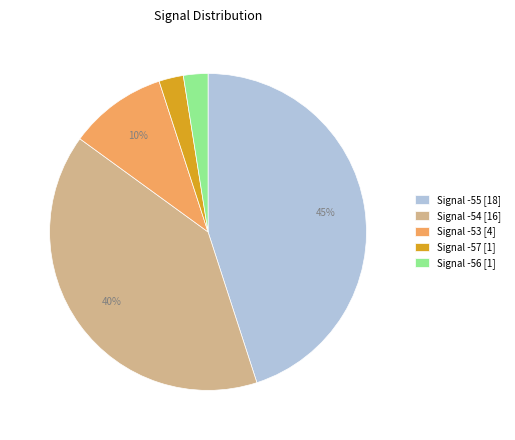

Is there any slice that represents more than half of the pie?

No